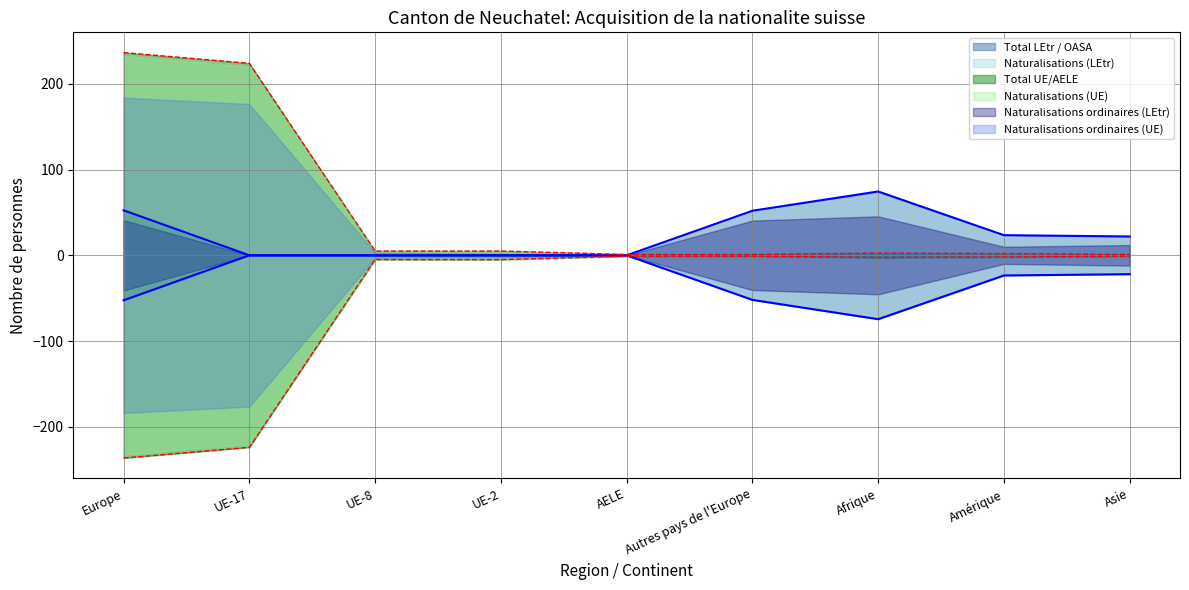

How many categories are shown in the chart?

9